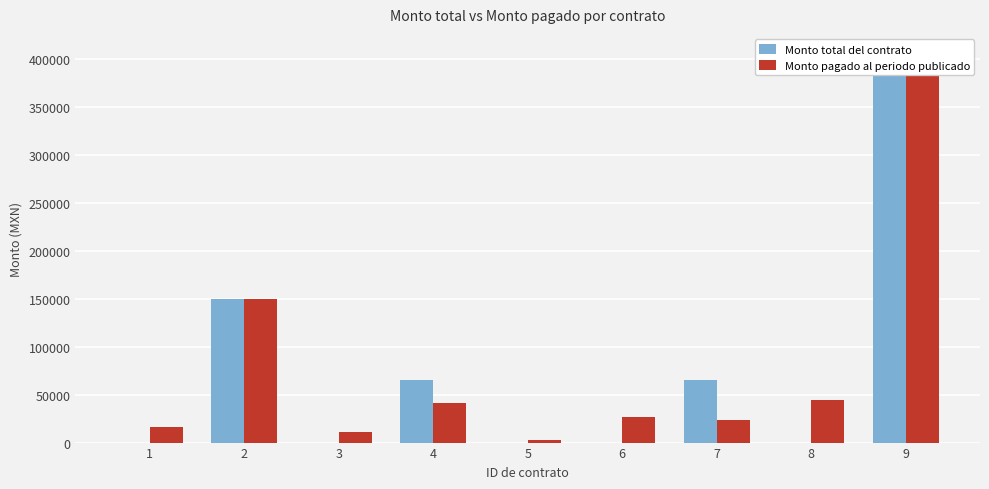

Which series changed the most between 2 and 9?

Monto total del contrato